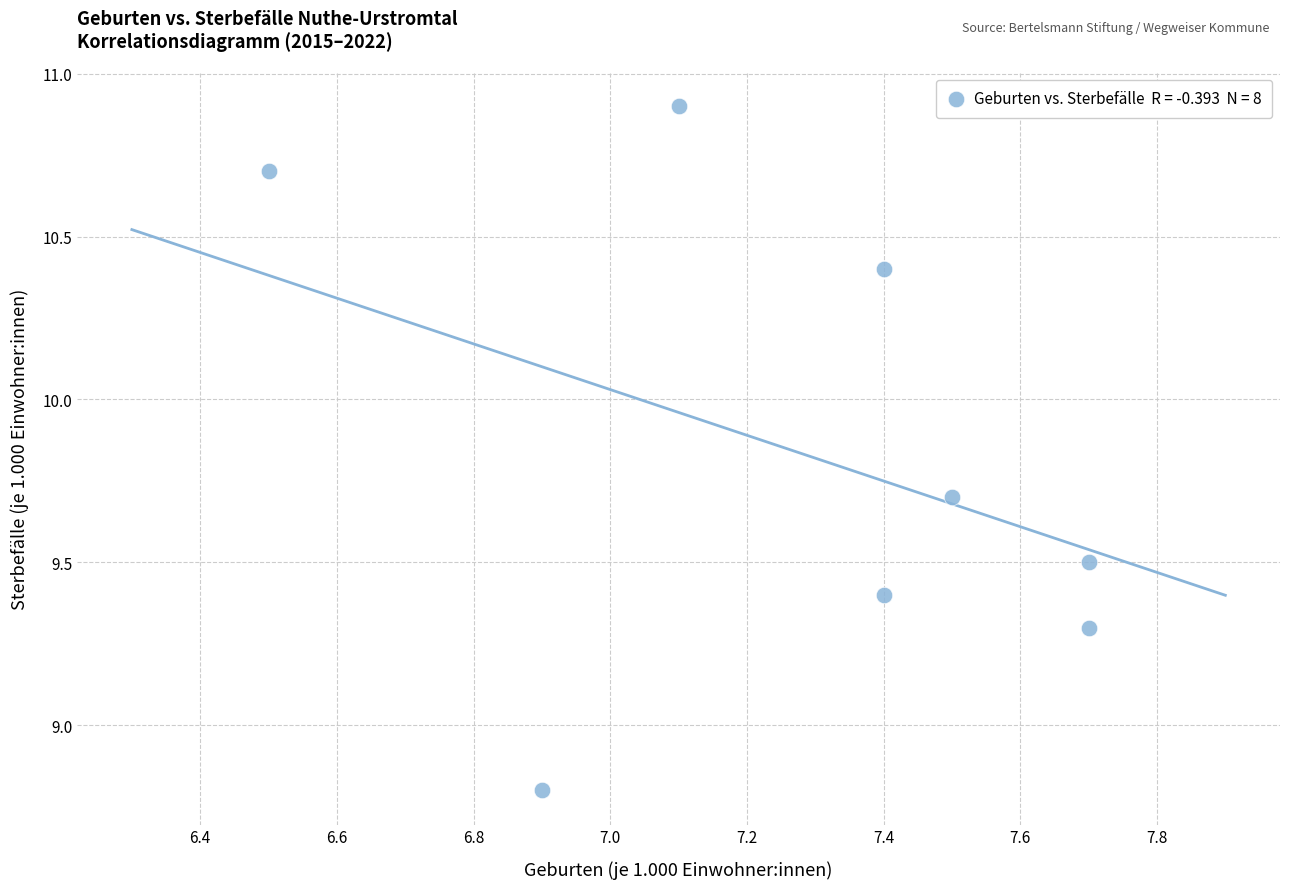

What is the average Y value?

9.8